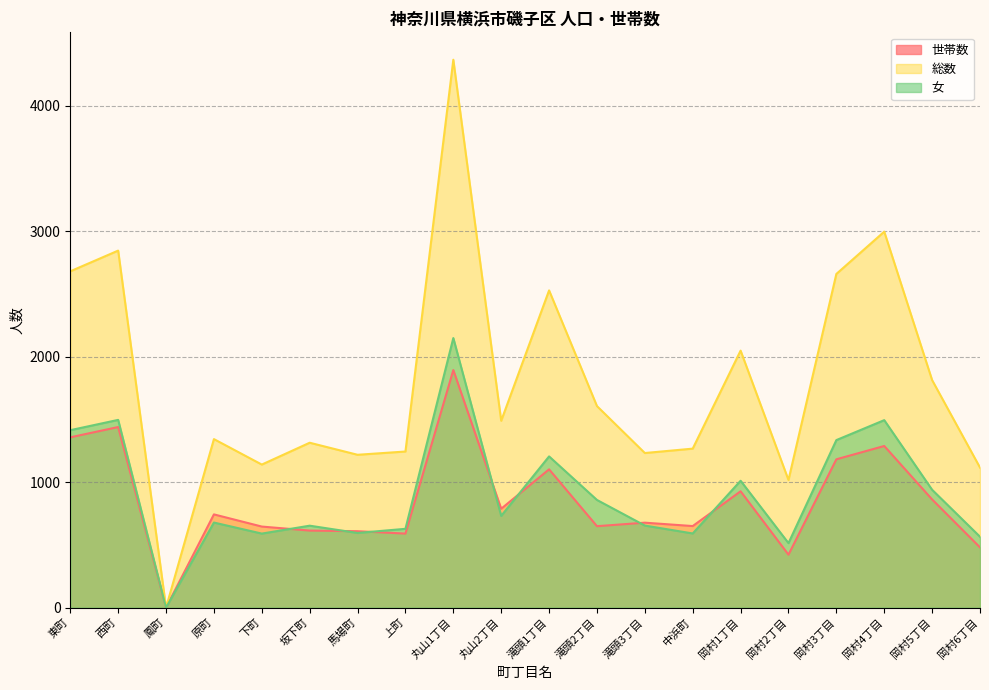

The value of 女 at 西町 is 1496. True or false?

True